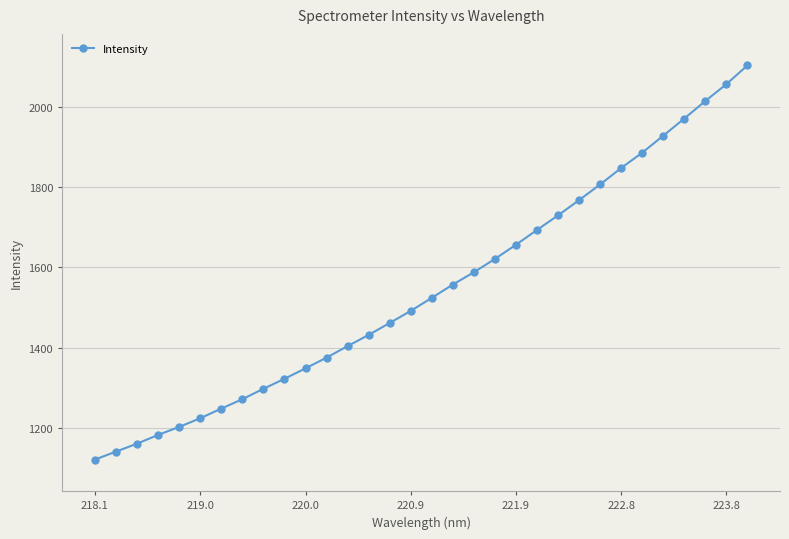

What is the difference between the maximum and minimum values?

980.3